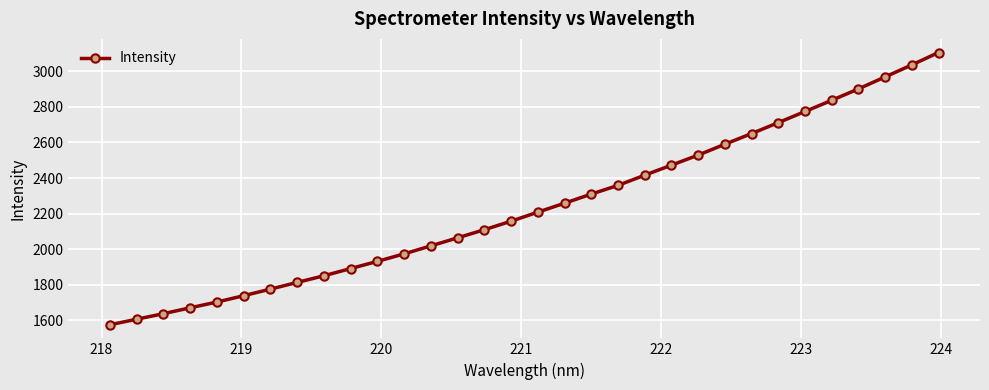

What is the maximum value shown in the chart?

3105.6